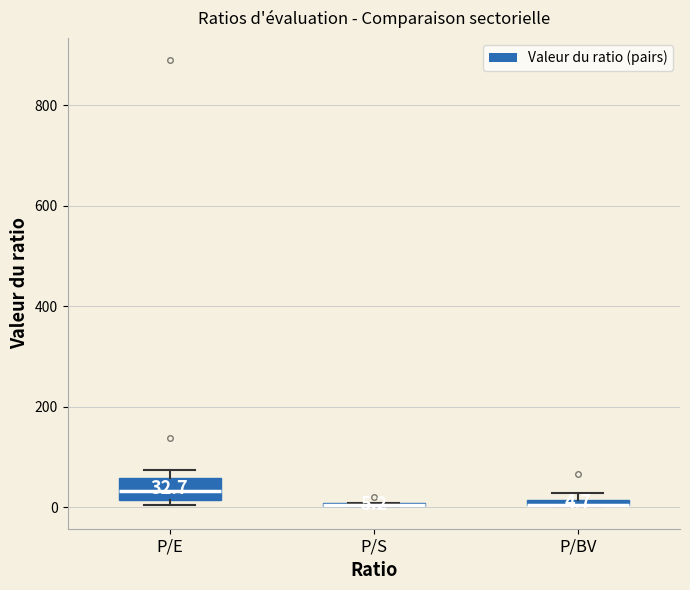

Which box is the tallest, from its lower edge to its upper edge?

P/E